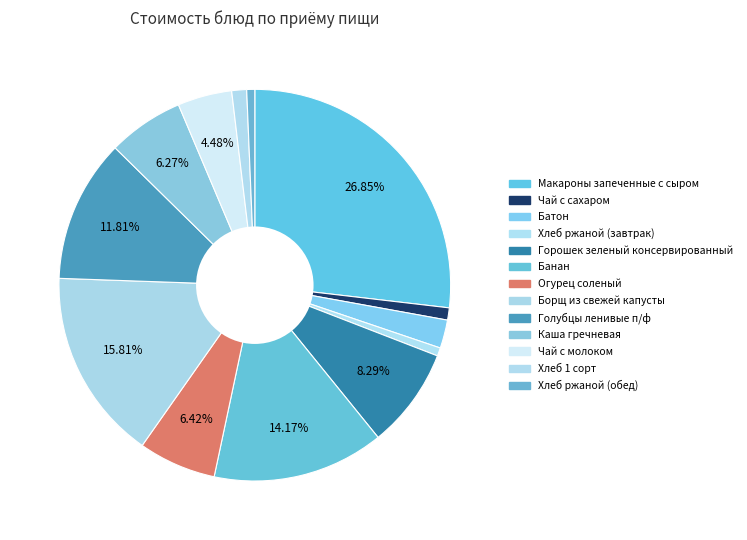

The Макароны запеченные с сыром slice represents 19% of the pie. True or false?

False